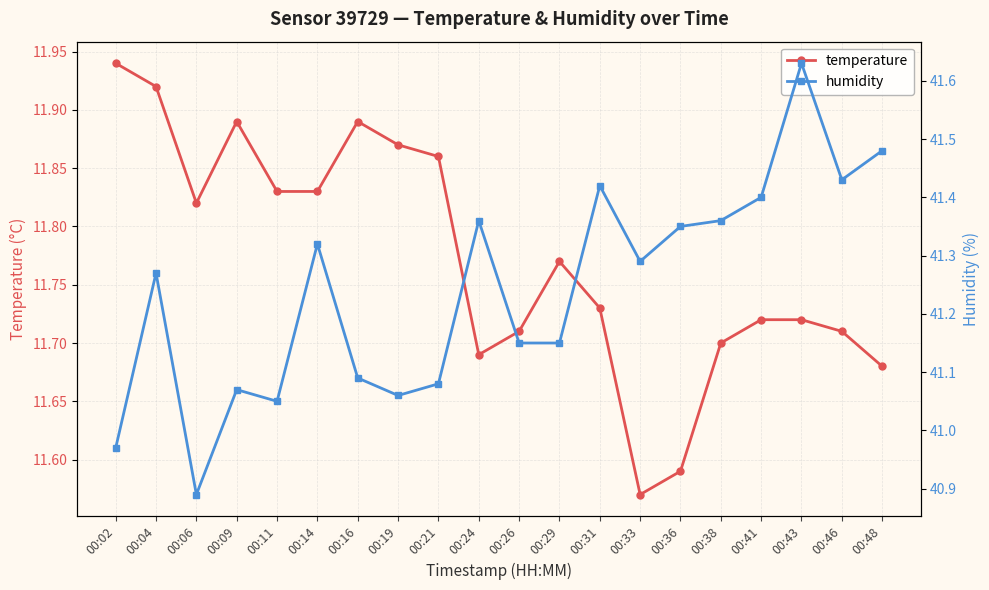

In humidity, how many points are higher than both neighbors (excluding endpoints)?

6